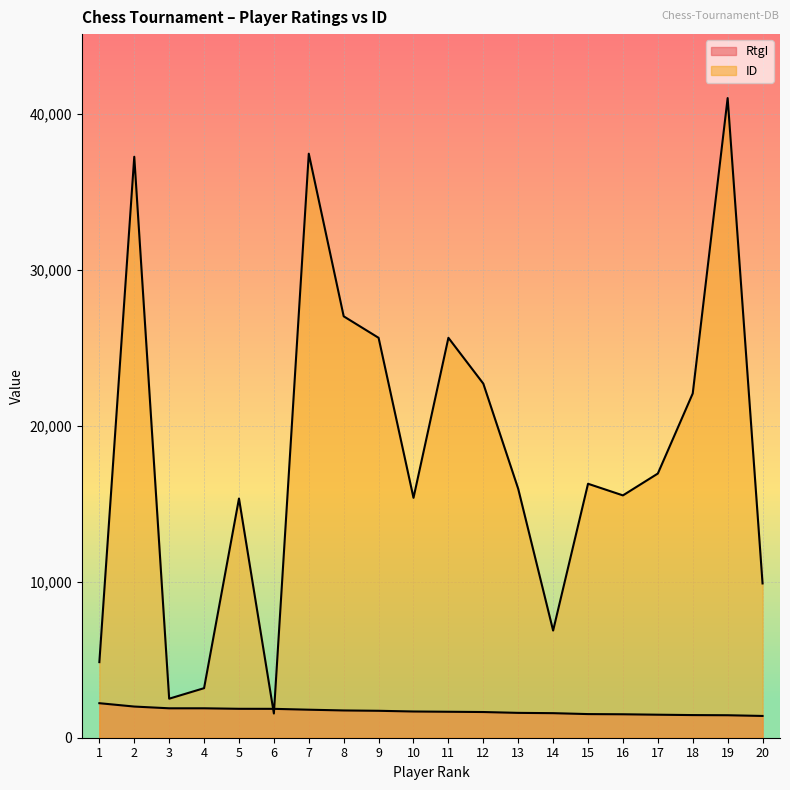

Which has a higher value, 14 or 20?

14